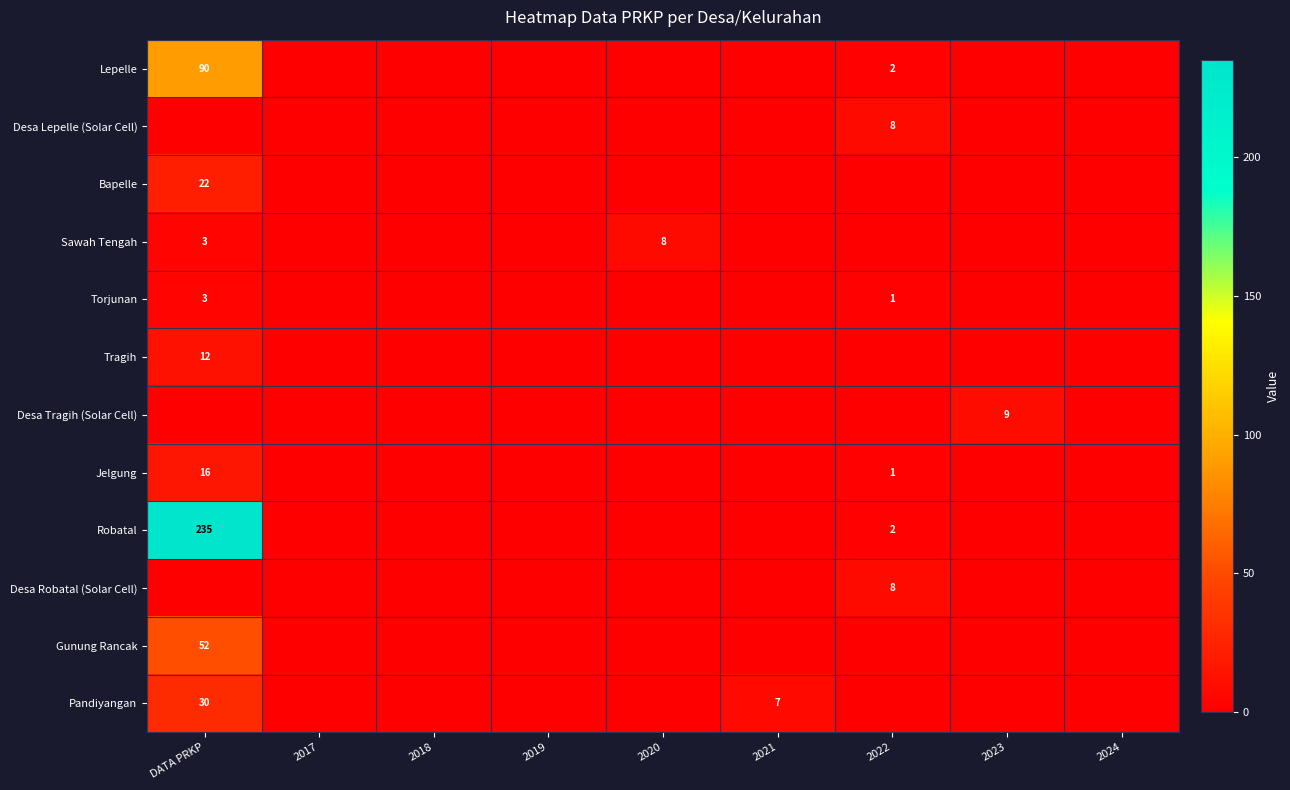

The Robatal series shows 0 at 2019. True or false?

True